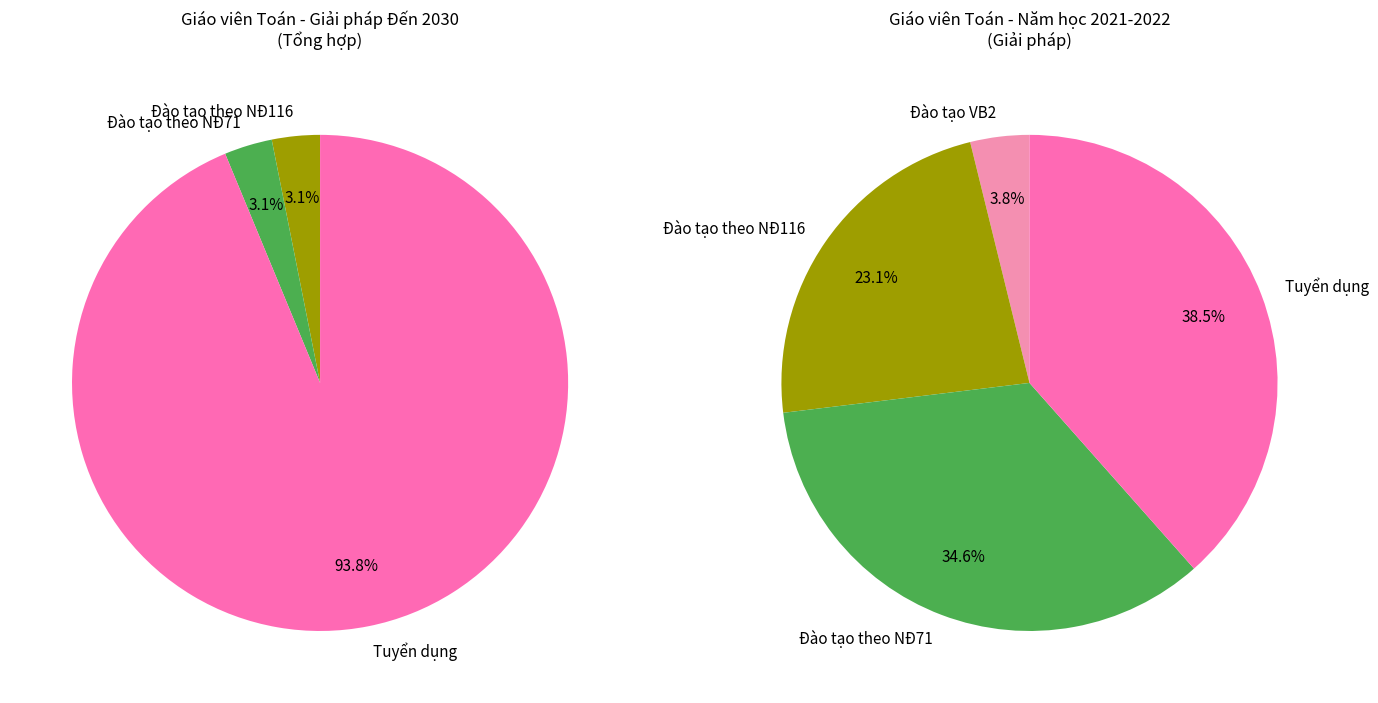

What is the smallest slice in the pie chart?

Đào tạo VB2